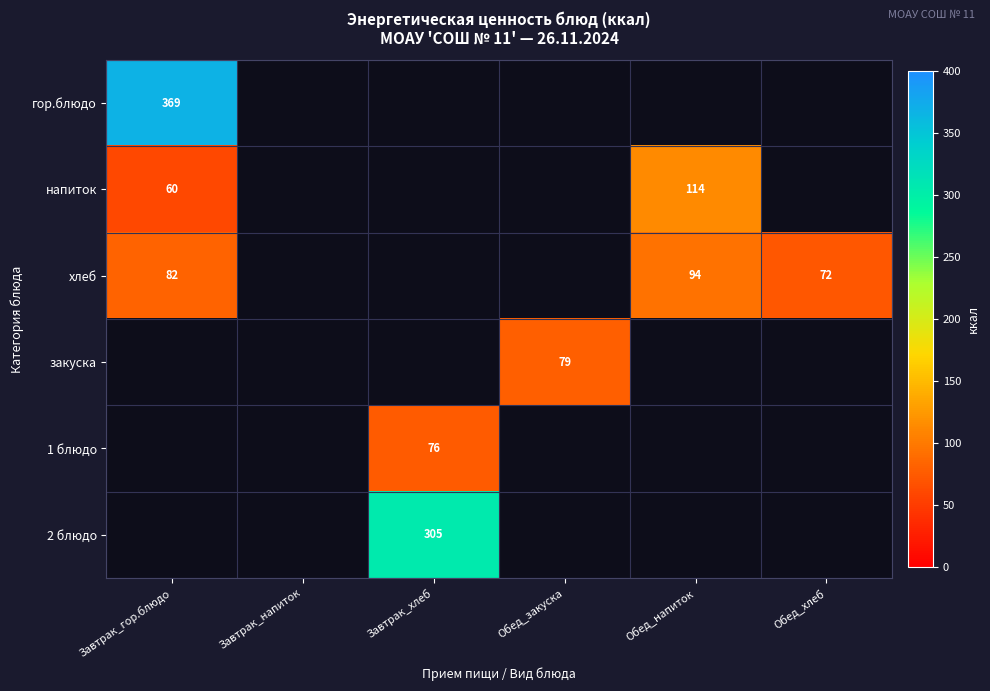

At how many categories does at least one series exceed 231?

2